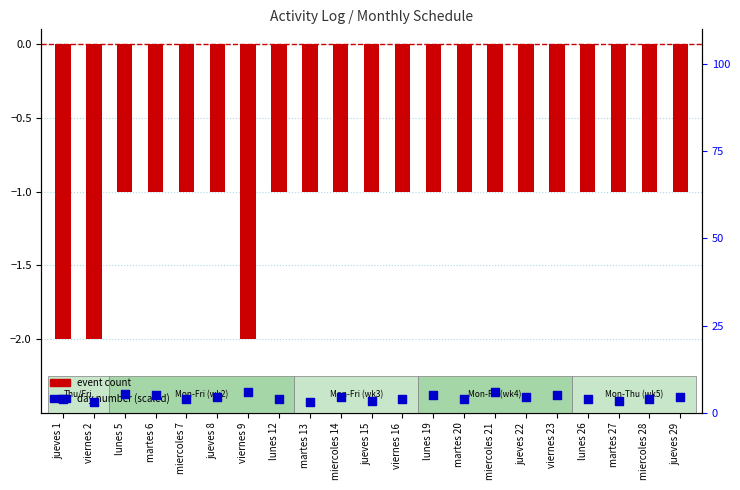

At which category is the sum across all series the highest?

miercoles 21